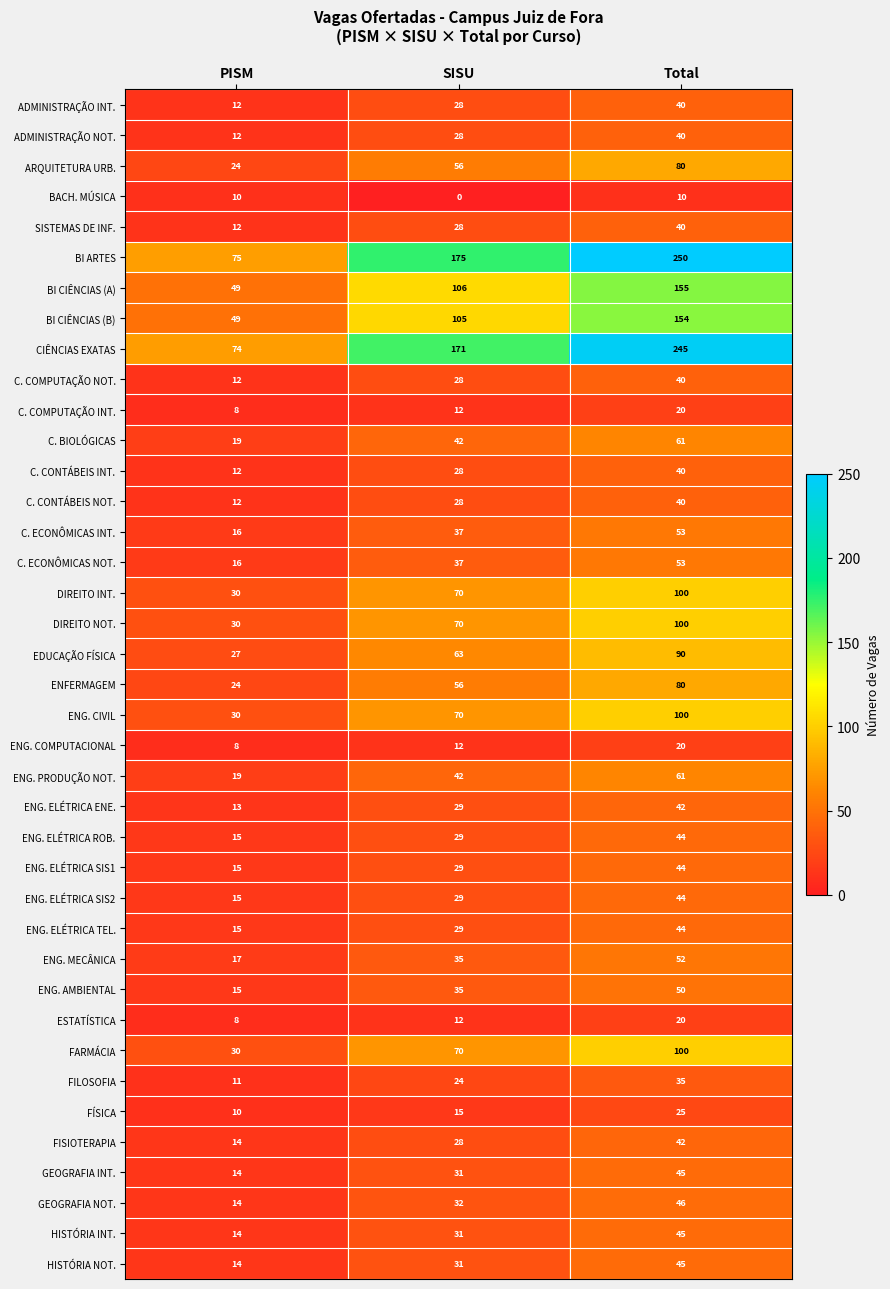

True or false: BI CIÊNCIAS (B) has a value of 83 at PISM.

False